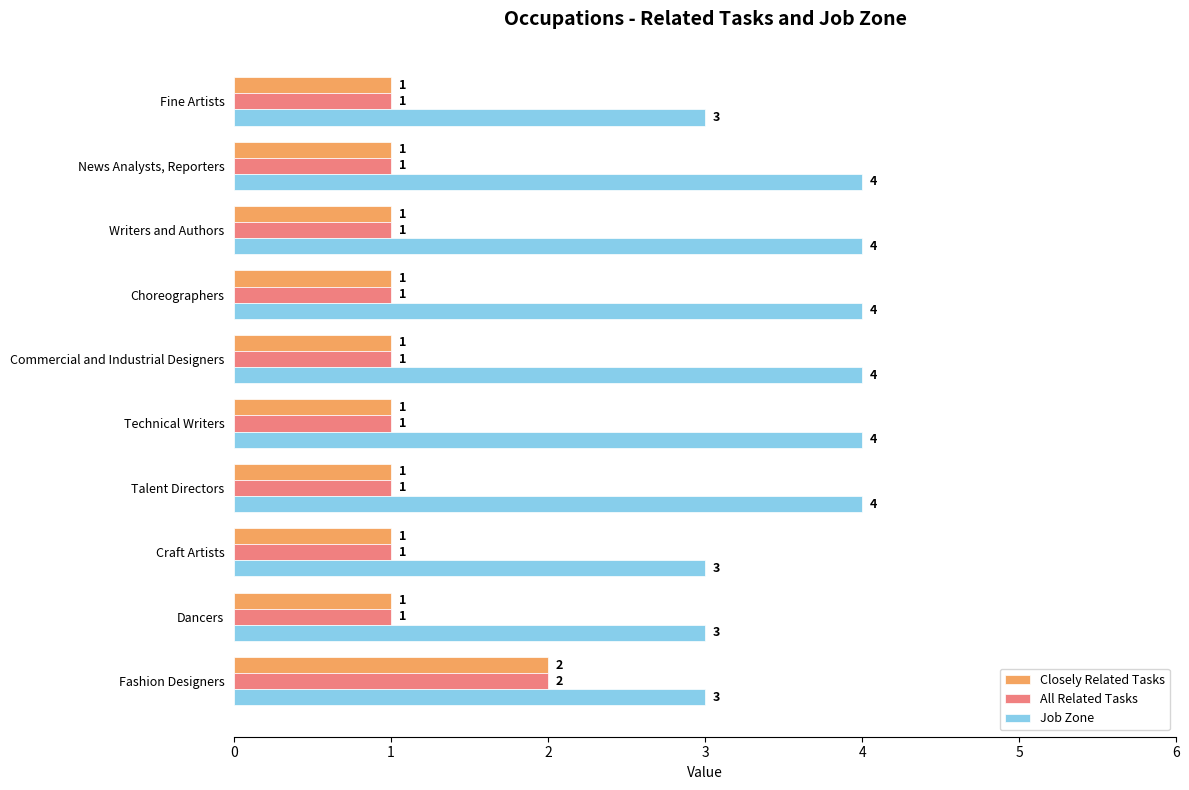

What is the lowest value of the Job Zone series?

3